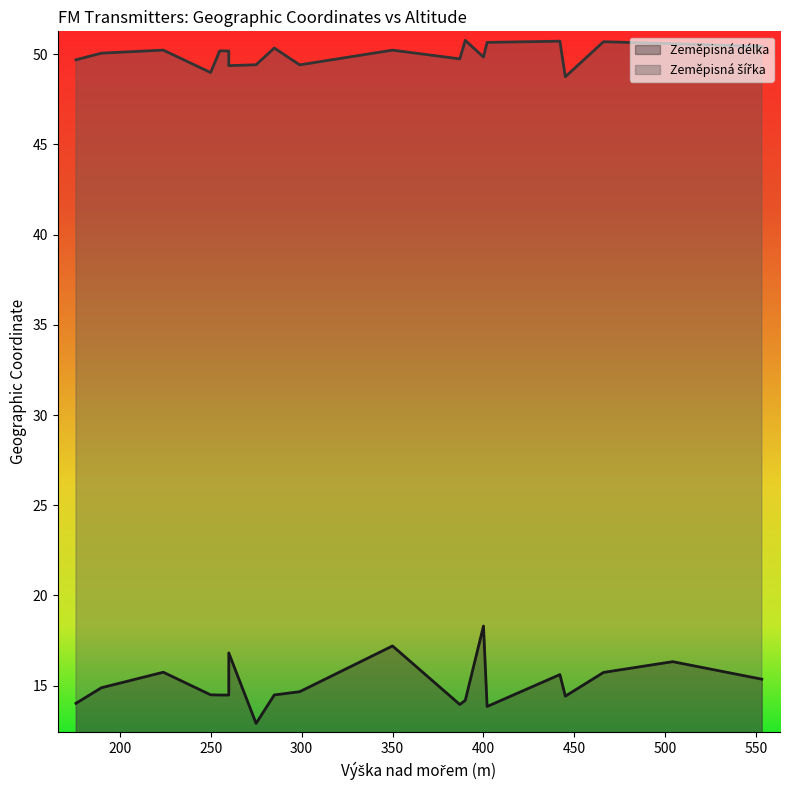

Rank the series by their maximum value, from lowest to highest.

Zeměpisná délka, Zeměpisná šířka